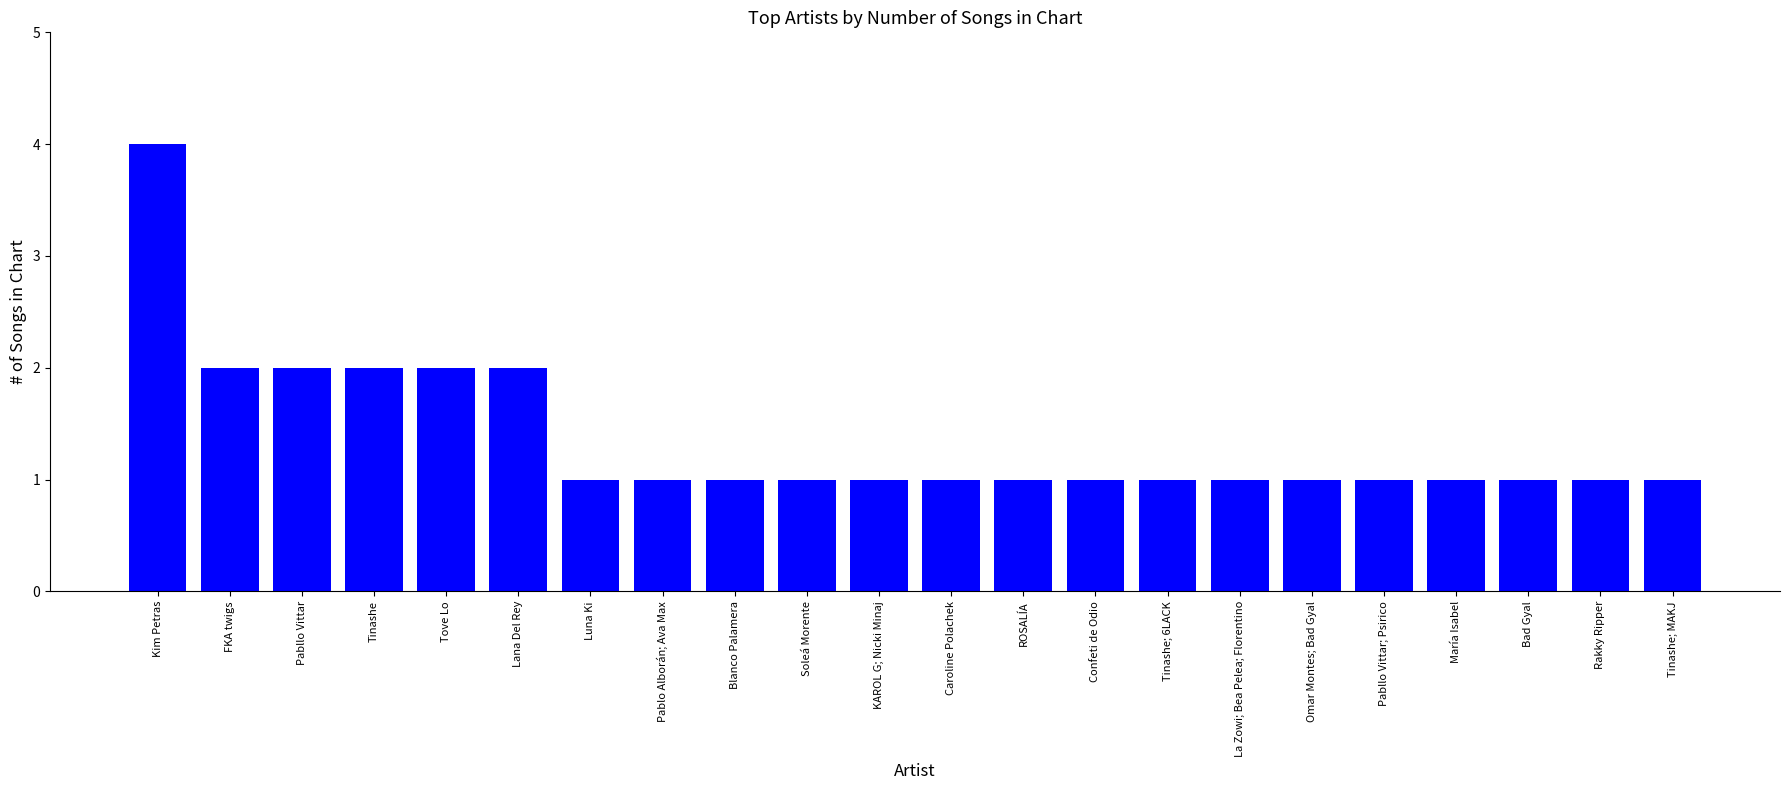

Reading right to left, transcribe all the data shown in this chart.

Tinashe; MAKJ=1	Rakky Ripper=1	Bad Gyal=1	María Isabel=1	Pabllo Vittar; Psirico=1	Omar Montes; Bad Gyal=1	La Zowi; Bea Pelea; Florentino=1	Tinashe; 6LACK=1	Confeti de Odio=1	ROSALÍA=1	Caroline Polachek=1	KAROL G; Nicki Minaj=1	Soleá Morente=1	Blanco Palamera=1	Pablo Alborán; Ava Max=1	Luna Ki=1	Lana Del Rey=2	Tove Lo=2	Tinashe=2	Pabllo Vittar=2	FKA twigs=2	Kim Petras=4